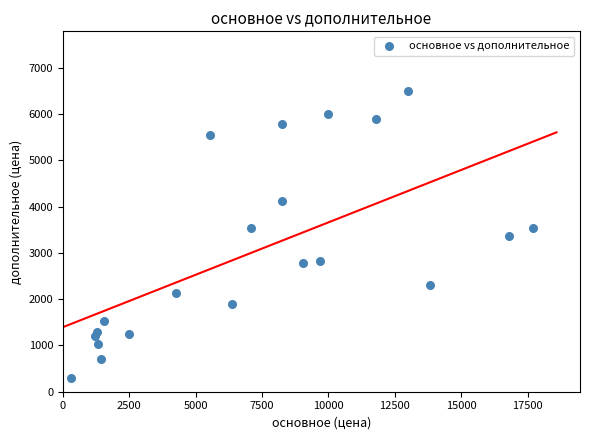

What is the range of Y values (max minus min)?

6190.0